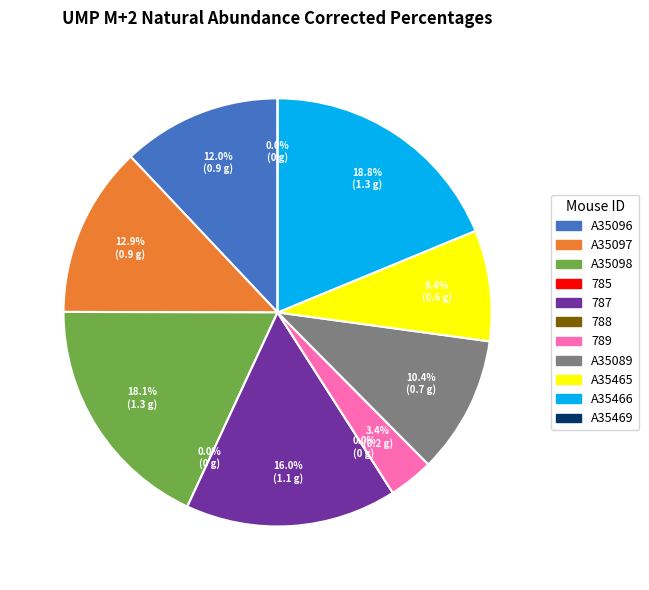

What percentage is the A35089 slice, to the nearest percent?

10%